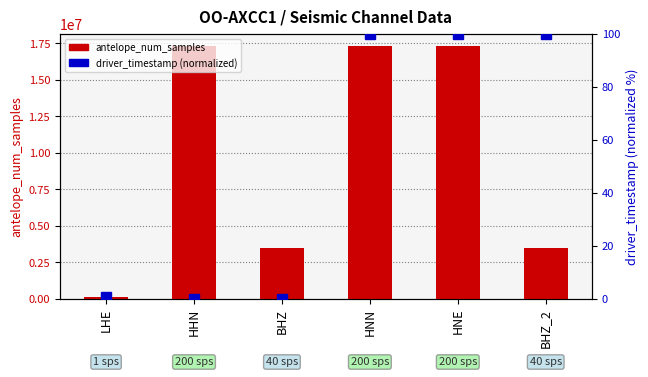

What are all the series names shown in the legend?

antelope_num_samples, driver_timestamp (normalized)